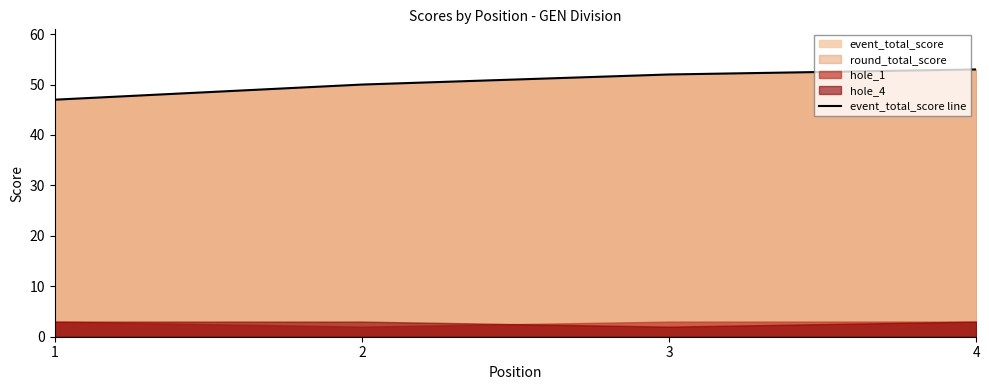

Where is the data nearest to the value 50?

2